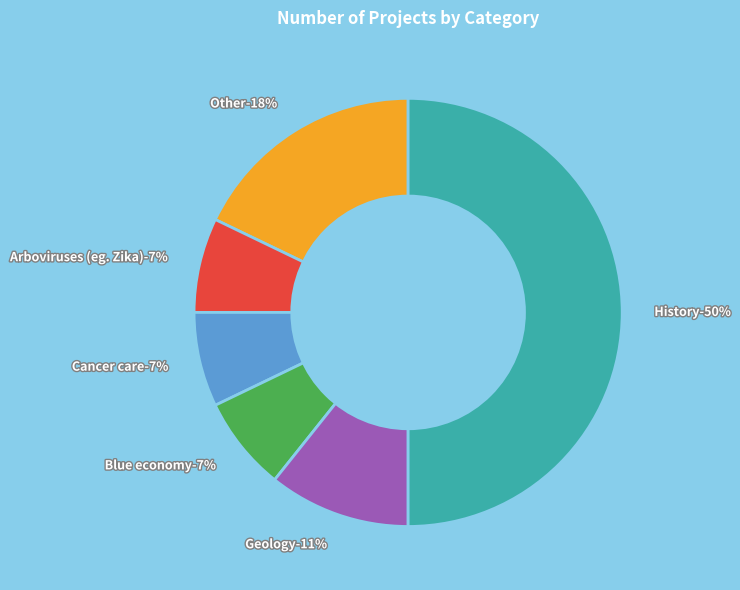

Is there any slice that represents more than half of the pie?

No